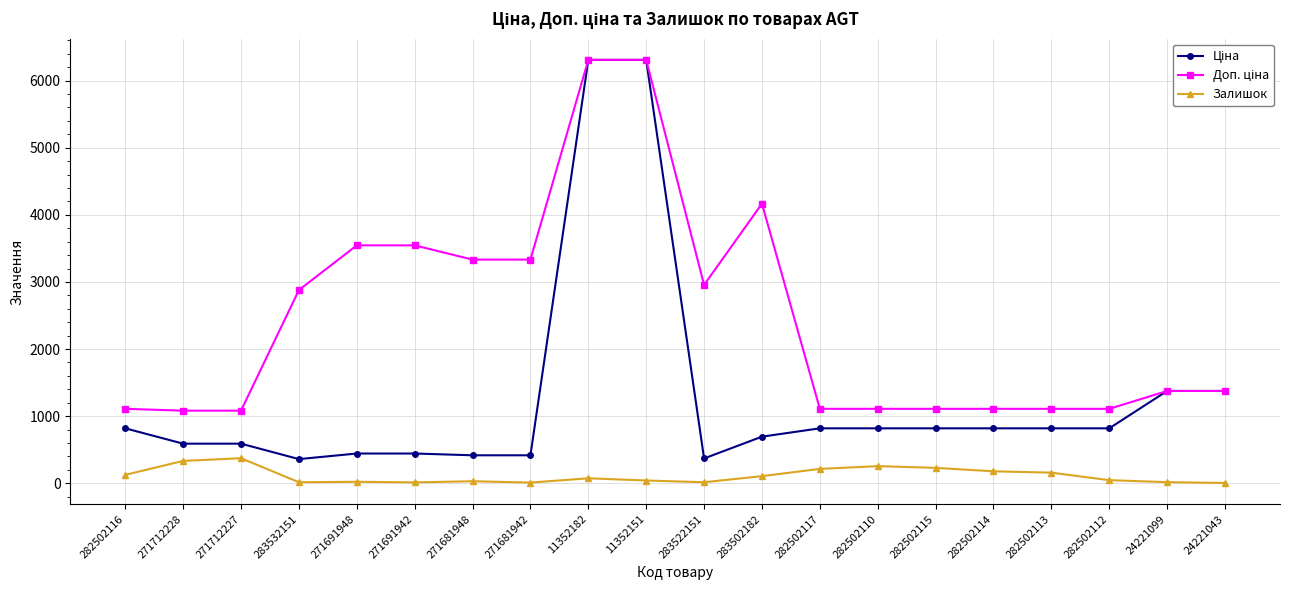

At how many categories does at least one series exceed 2113?

9